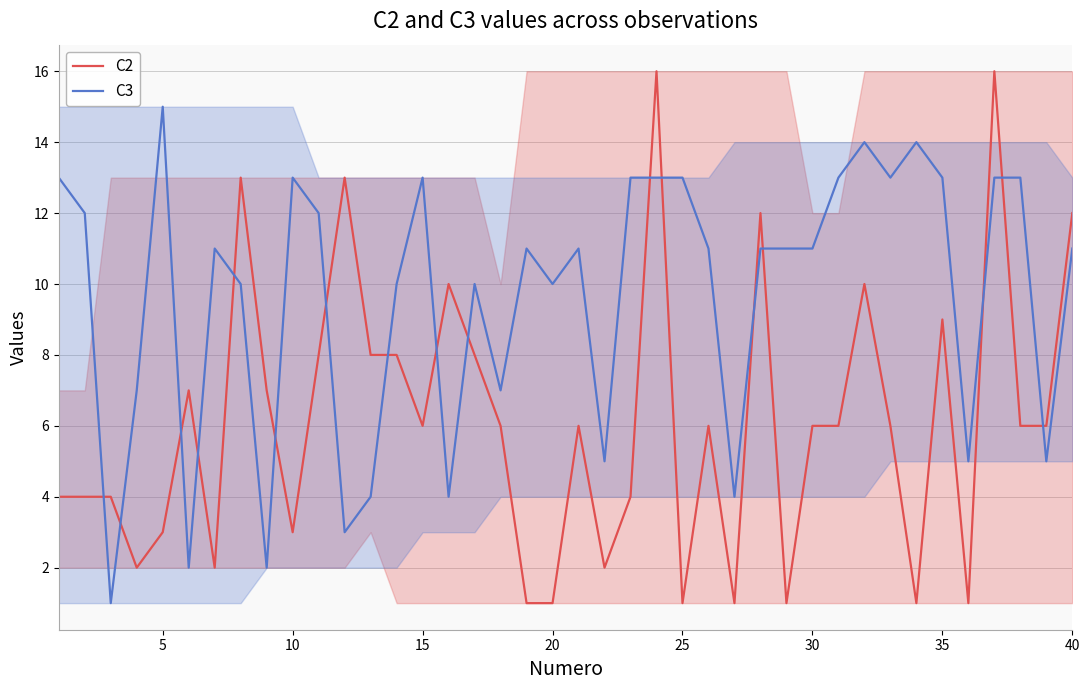

Which series has the largest total across all categories?

C3